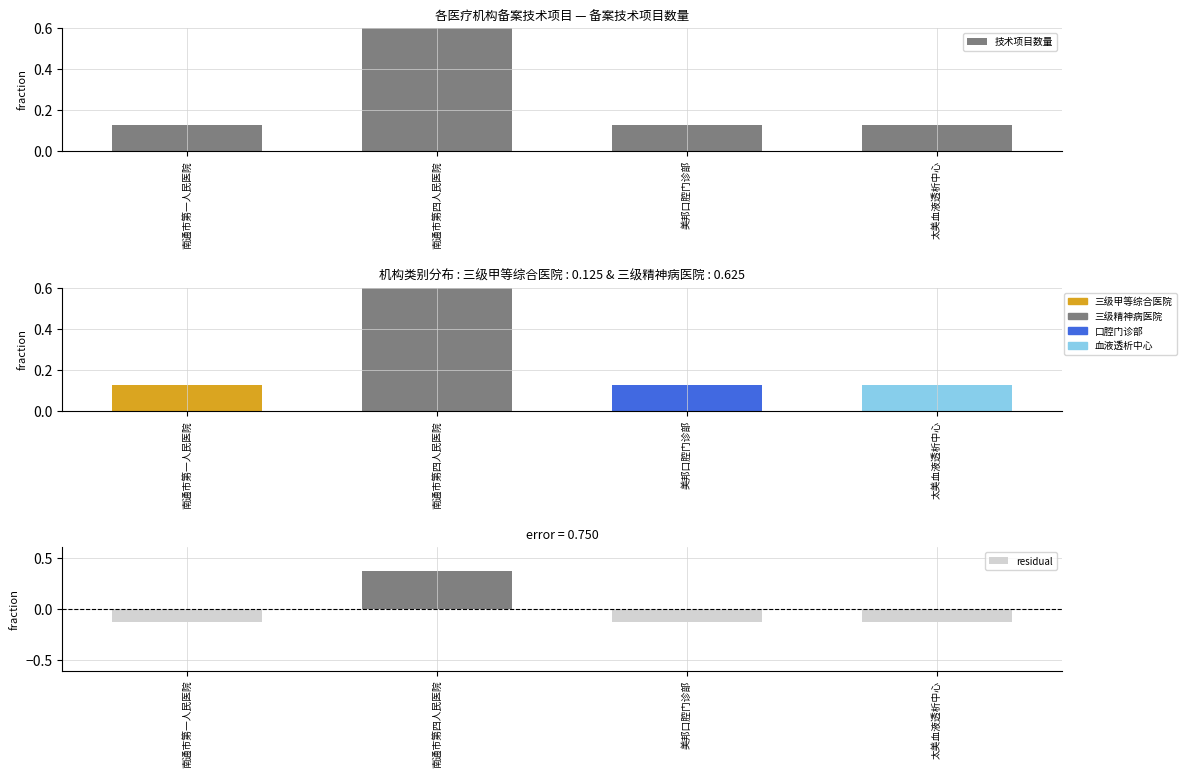

How many residual values are between 0 and 1?

1